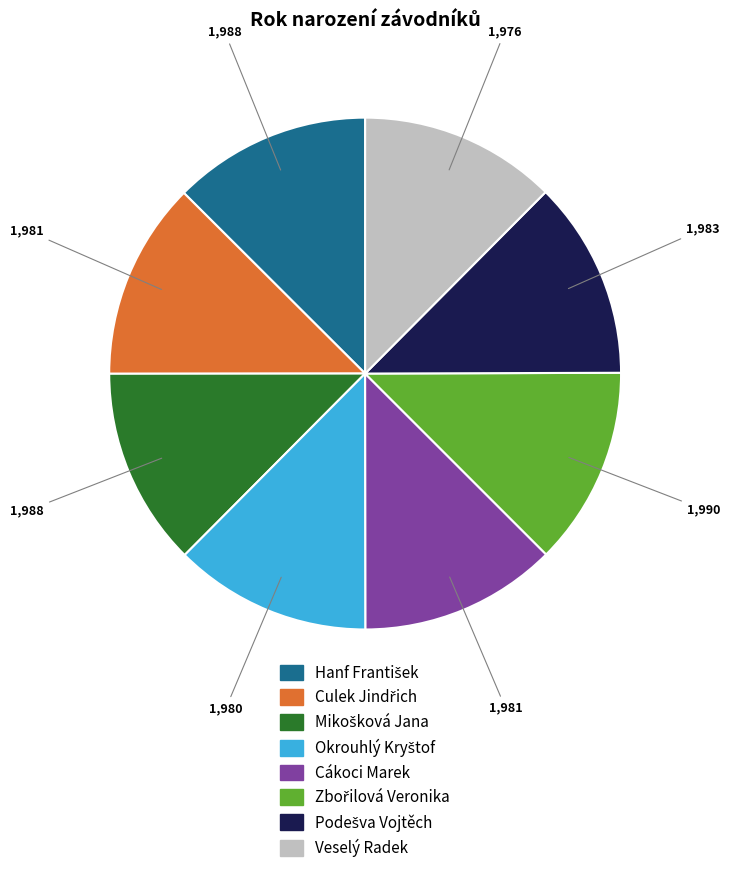

Does any single category account for the majority?

No